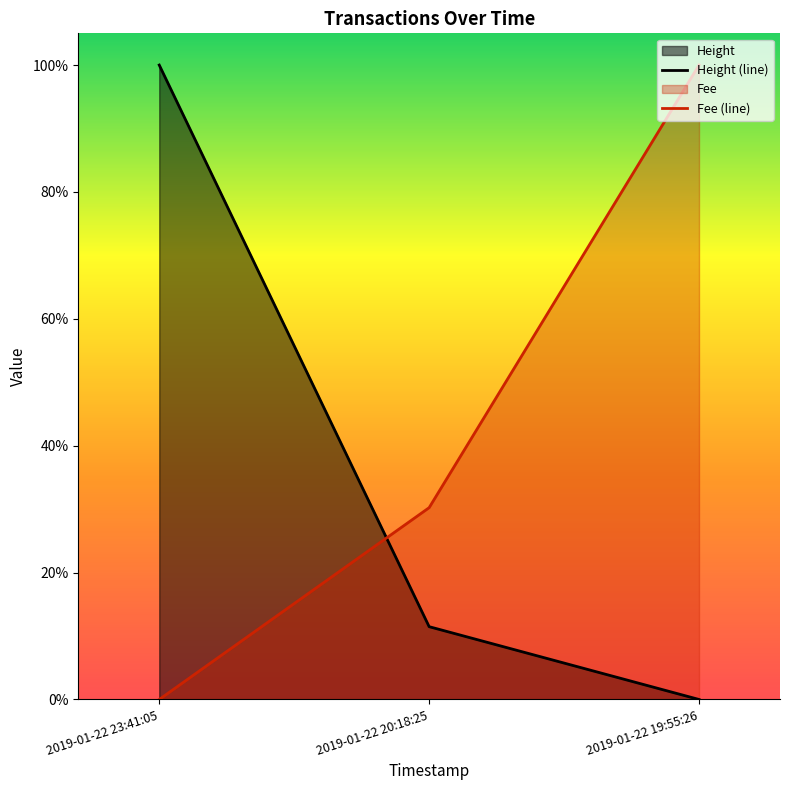

List the series in order of their peak value, highest first.

Height (line), Fee (line)